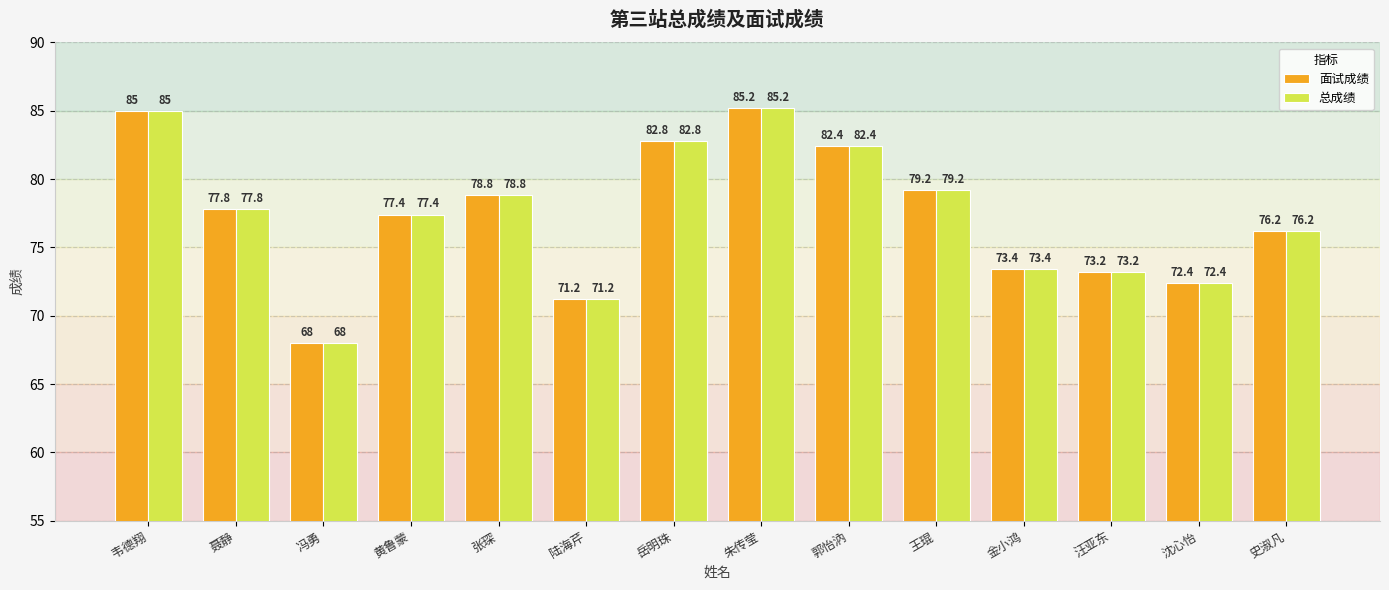

How many data points does each series have?

14